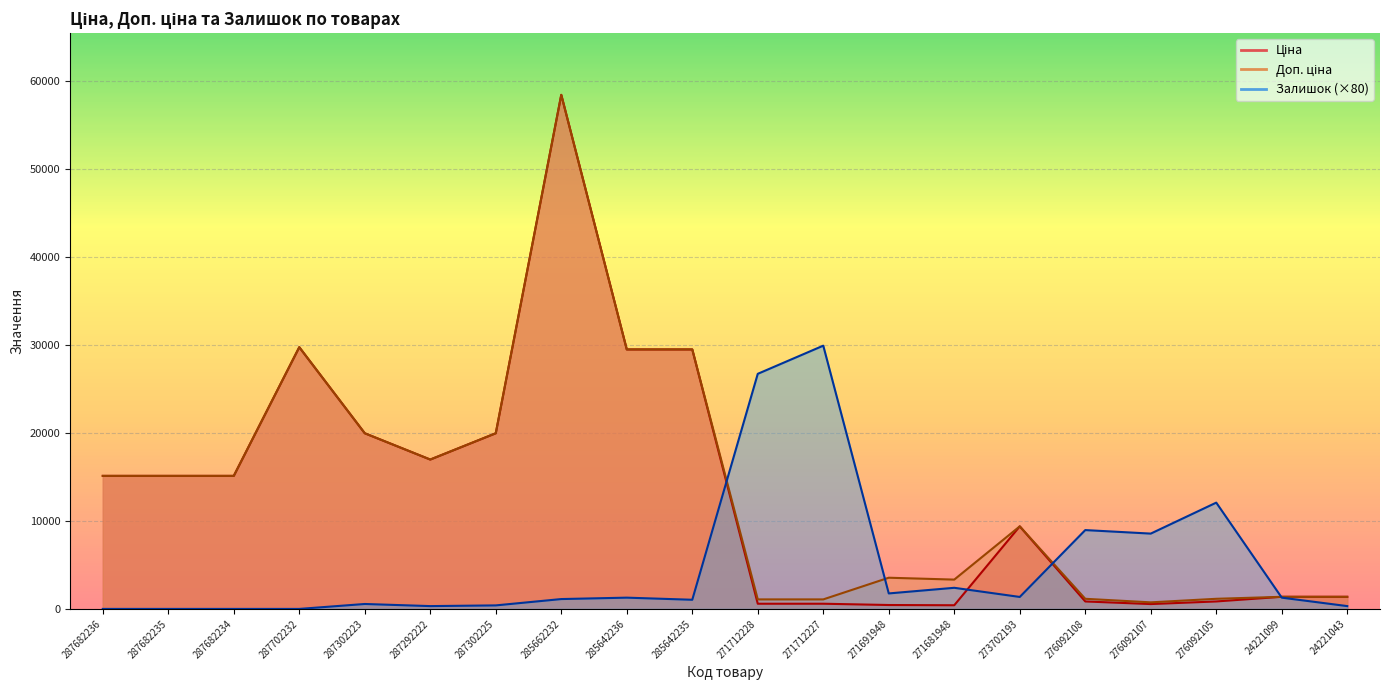

What are all the series names shown in the legend?

Ціна, Доп. ціна, Залишок